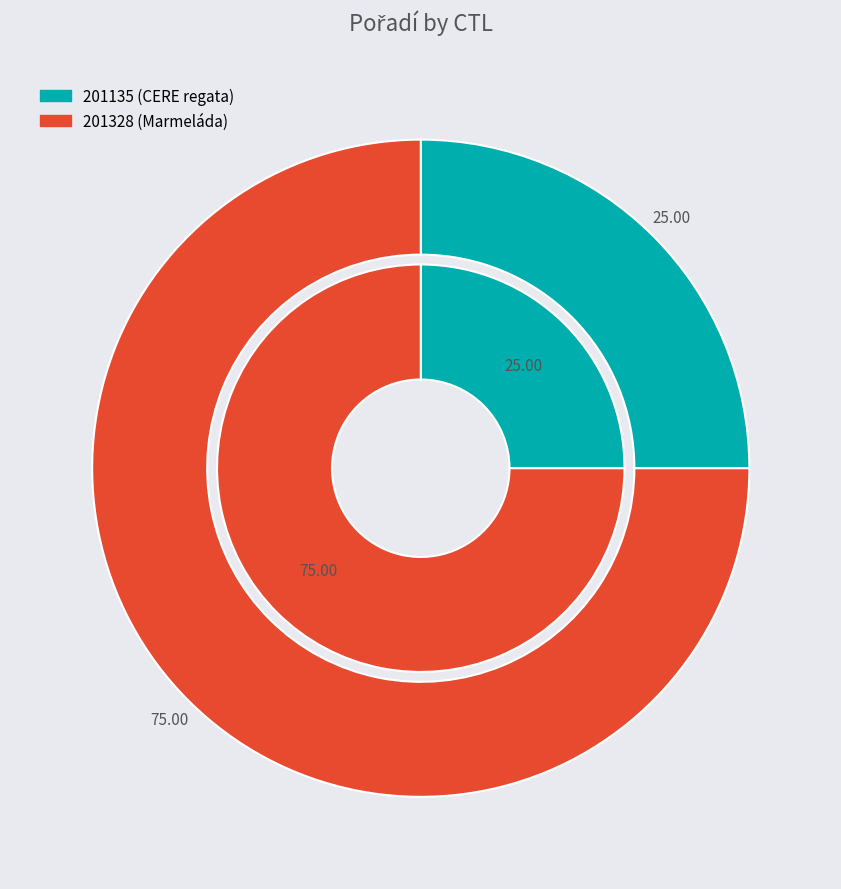

To the nearest percent, what is the average slice percentage?

50%